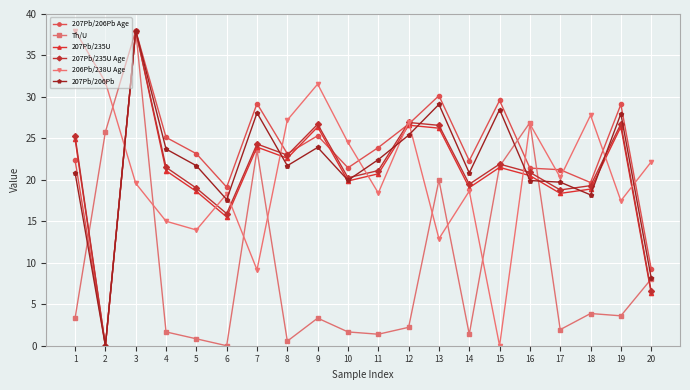

How many interior local peaks does the 207Pb/235U series have?

6